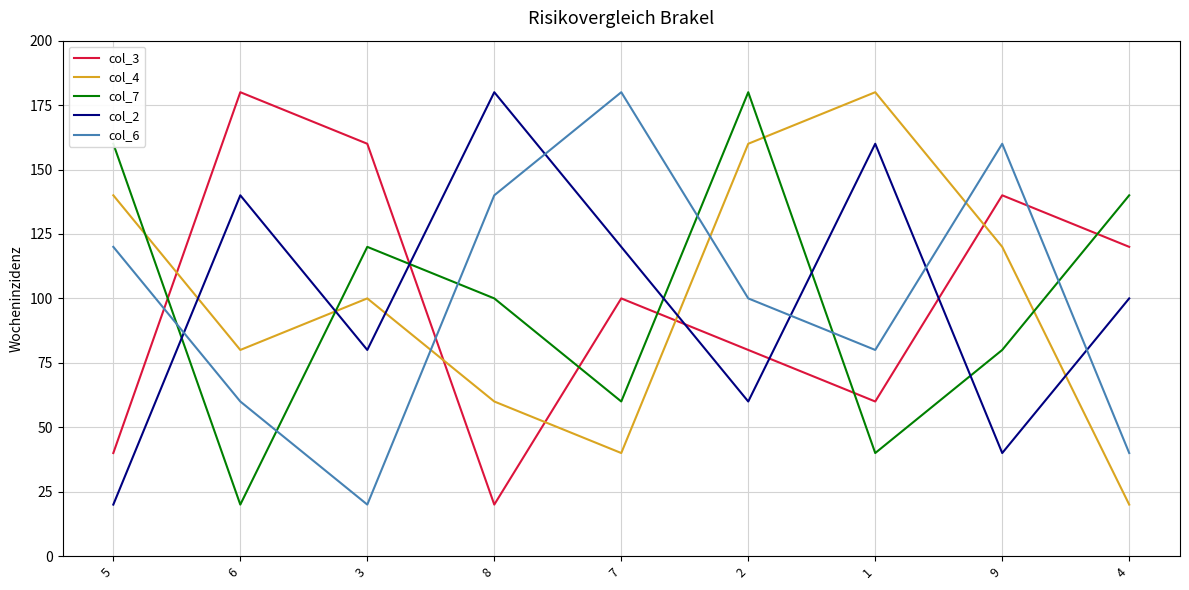

True or false: col_4 and col_6 intersect in this chart.

True